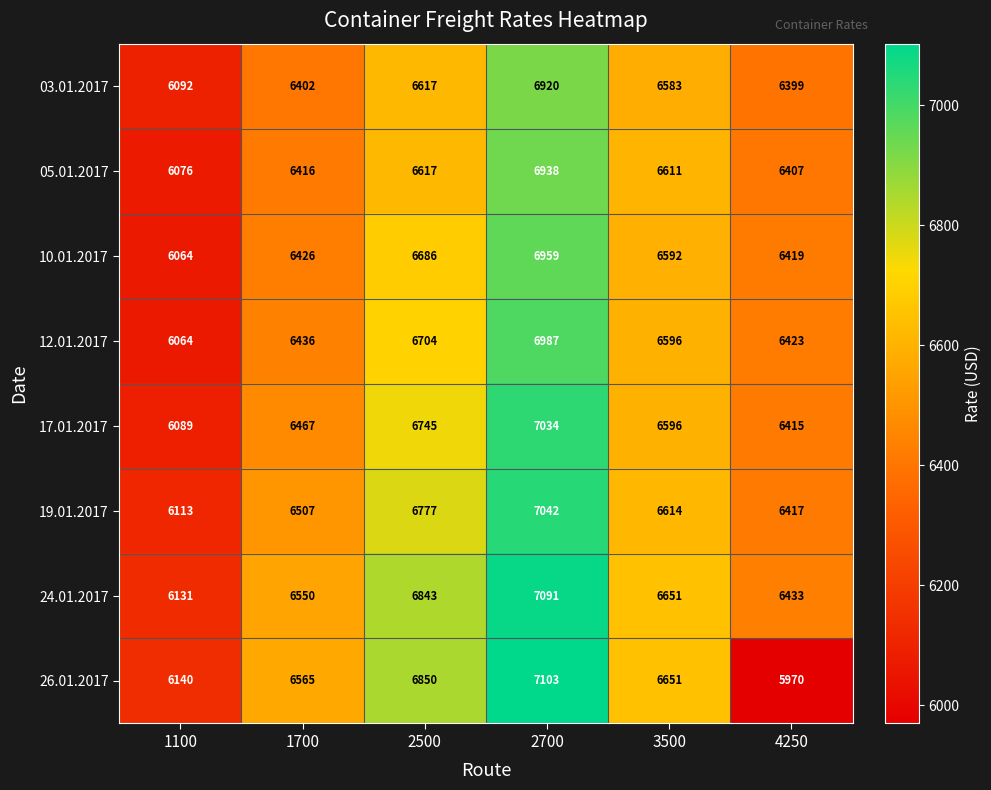

Rank the categories by 05.01.2017 value from lowest to highest.

1100, 4250, 1700, 3500, 2500, 2700